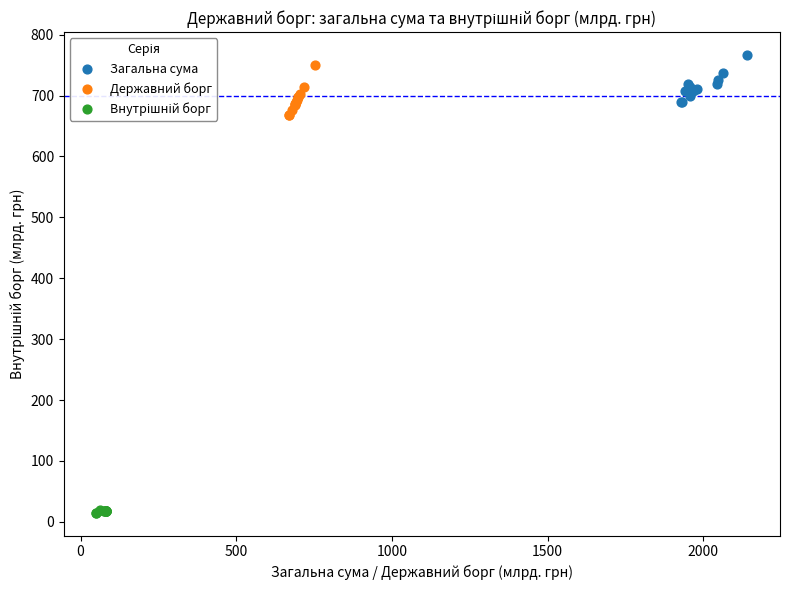

Which series has the widest spread of Y values?

Державний борг